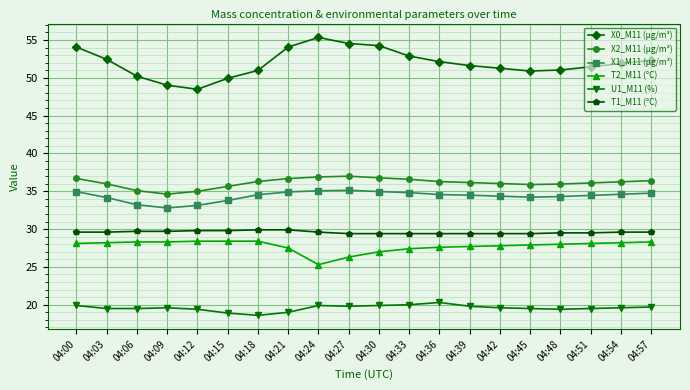

What are all the series names shown in the legend?

X0_M11 (μg/m³), X2_M11 (μg/m³), X1_M11 (μg/m³), T2_M11 (°C), U1_M11 (%), T1_M11 (°C)